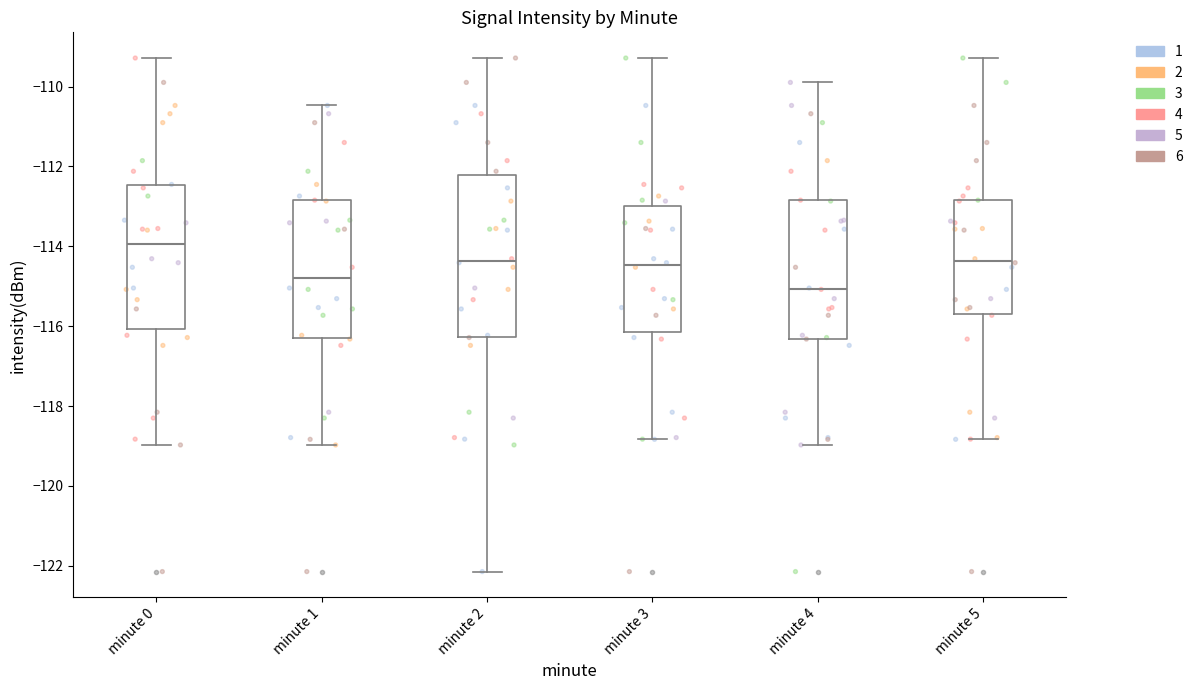

Where is the lower edge of the box for minute 1 on the y-axis? The values are not printed on the chart, so give them approximately, as read against the axis.

-116.2